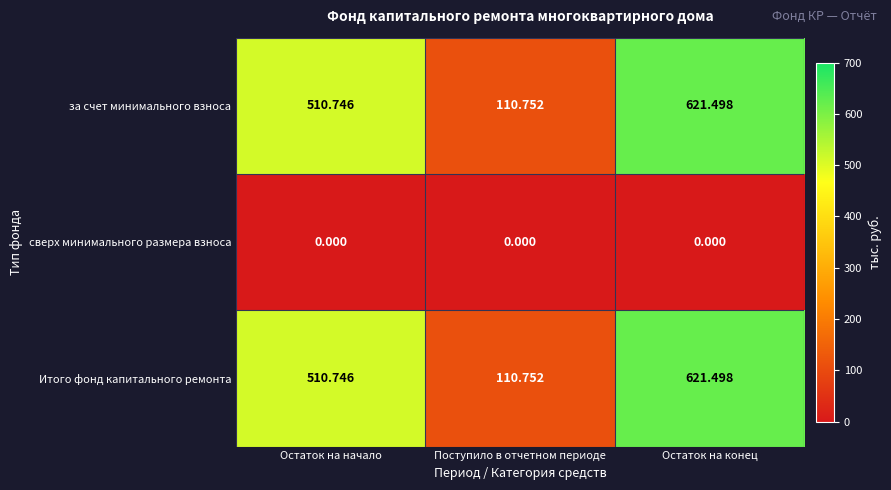

At which category does the chart reach its peak across all series?

Остаток на конец